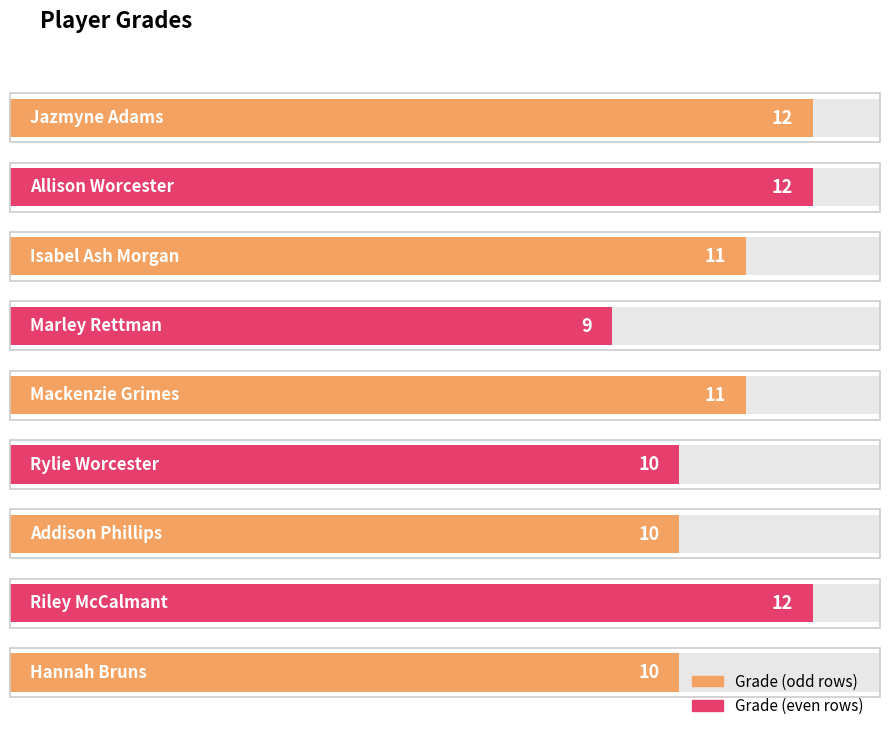

How many values are between 10 and 12?

8